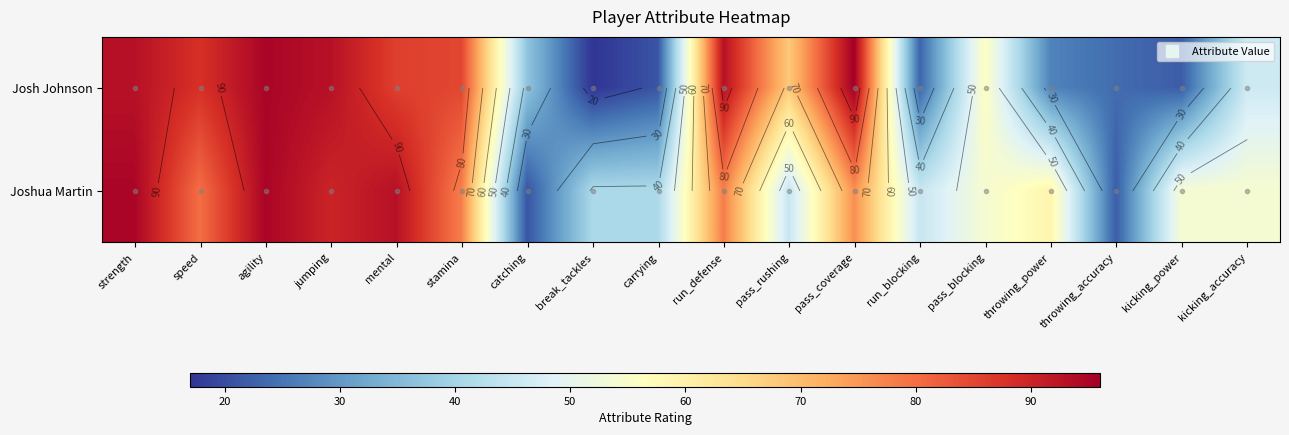

At which category does the chart reach its peak across all series?

pass_coverage